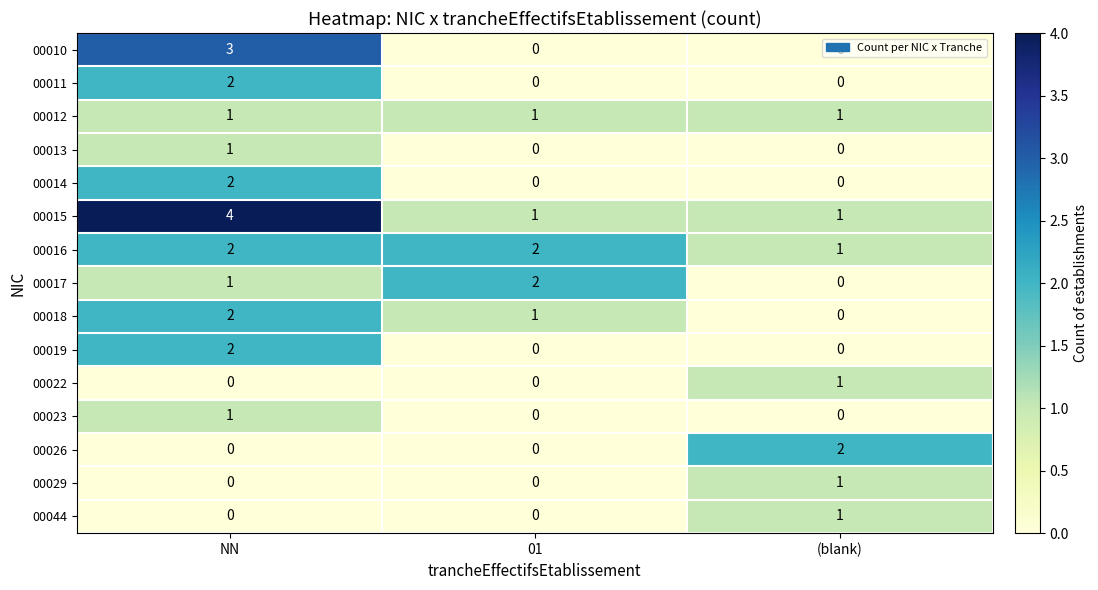

List the labels in order of 00018 value, largest first.

NN, 01, (blank)